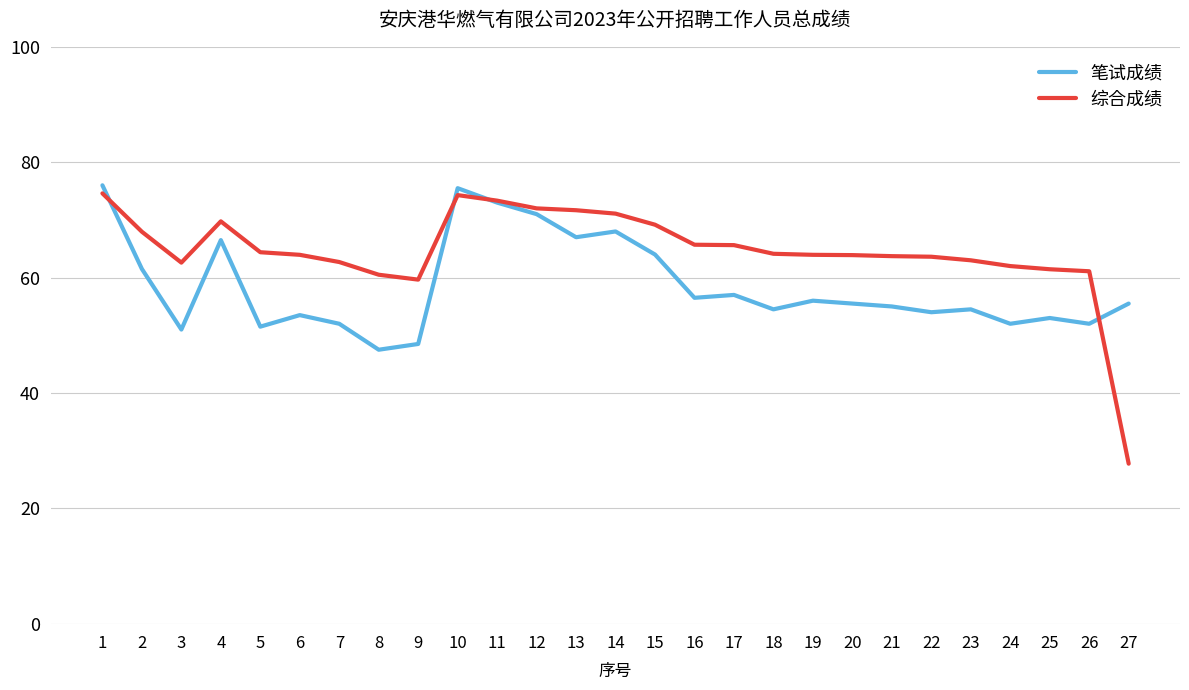

Rank the series by their average value, from lowest to highest.

笔试成绩, 综合成绩